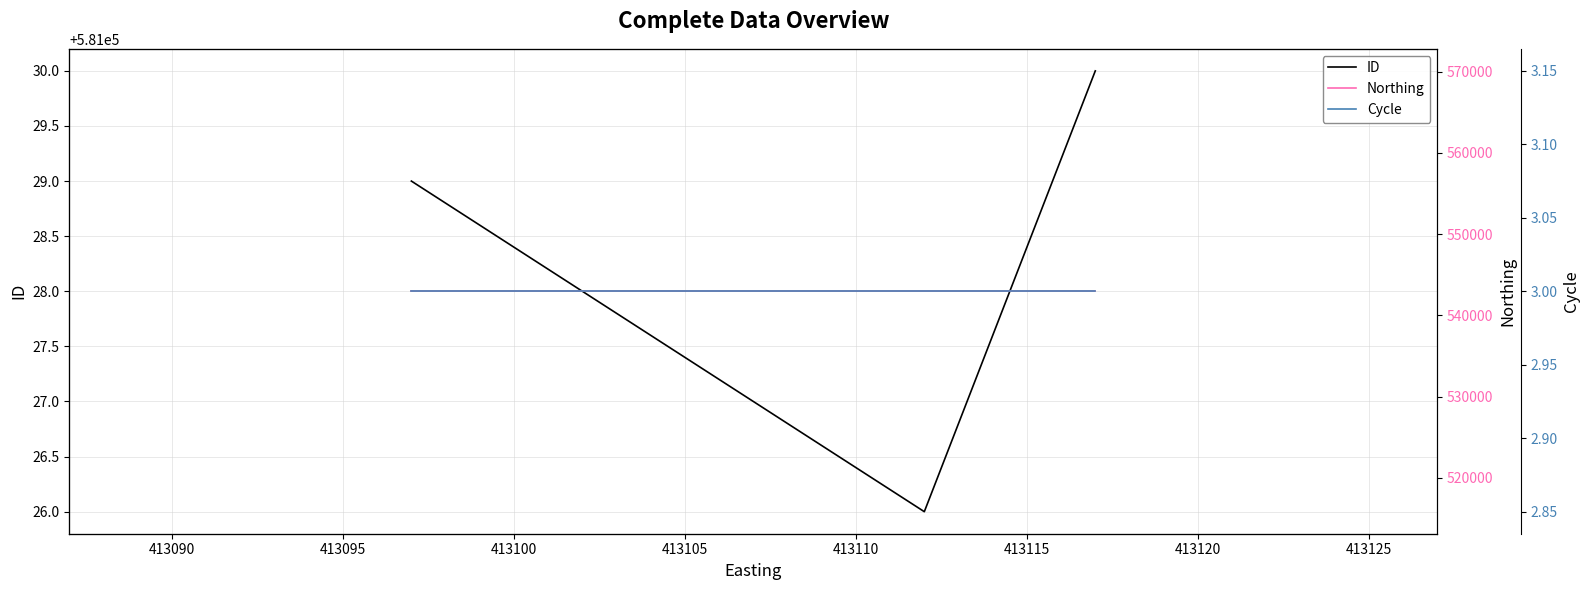

True or false: Cycle and ID cross at least once.

False